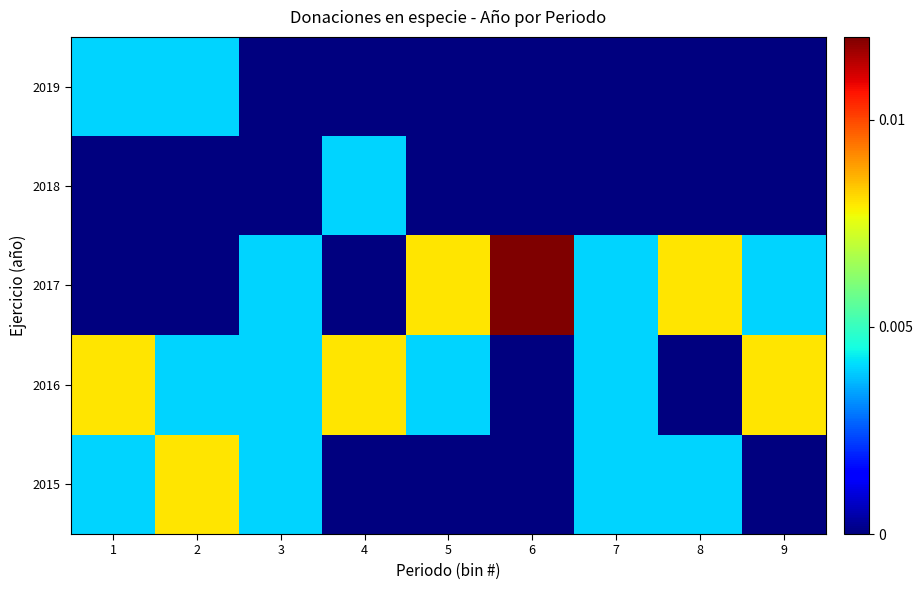

Rank the series at 7 from lowest to highest value.

2018, 2019, 2015, 2016, 2017